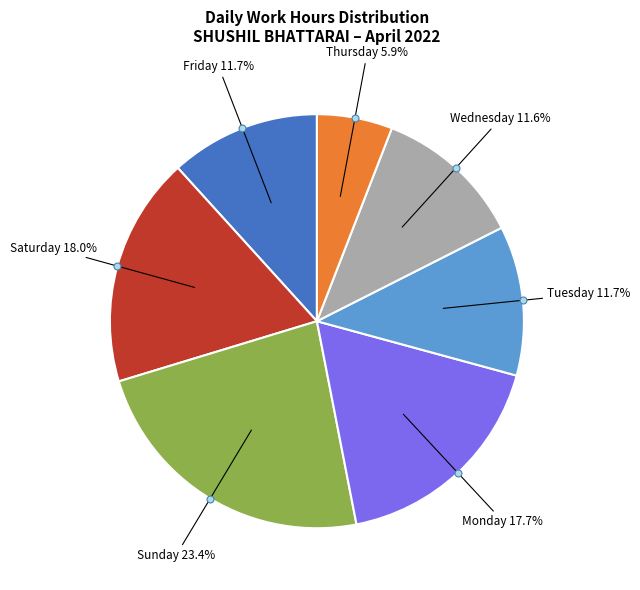

Does any single category account for the majority?

No